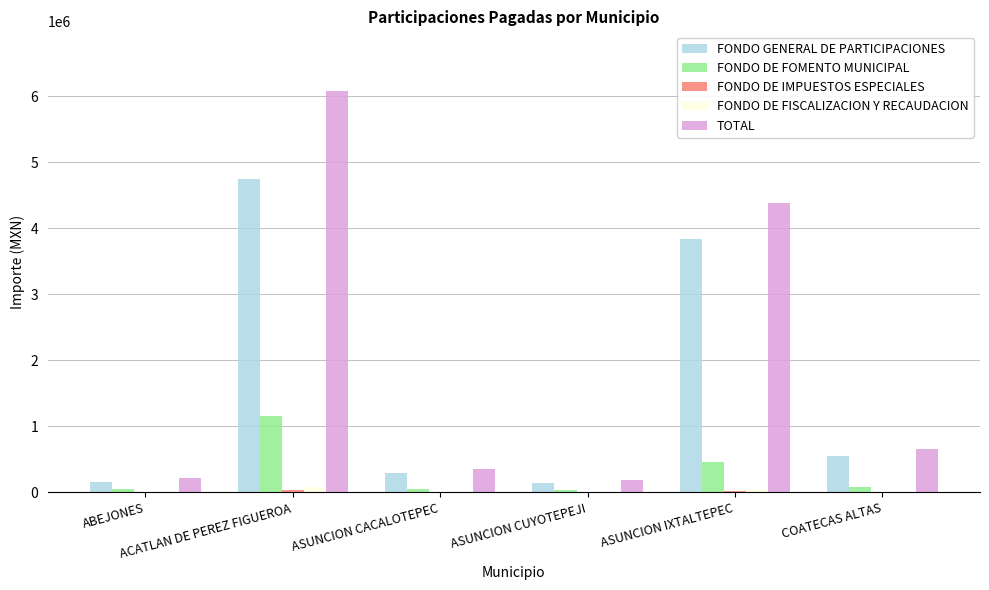

Where does the TOTAL series first go above 655825?

ACATLAN DE PEREZ FIGUEROA